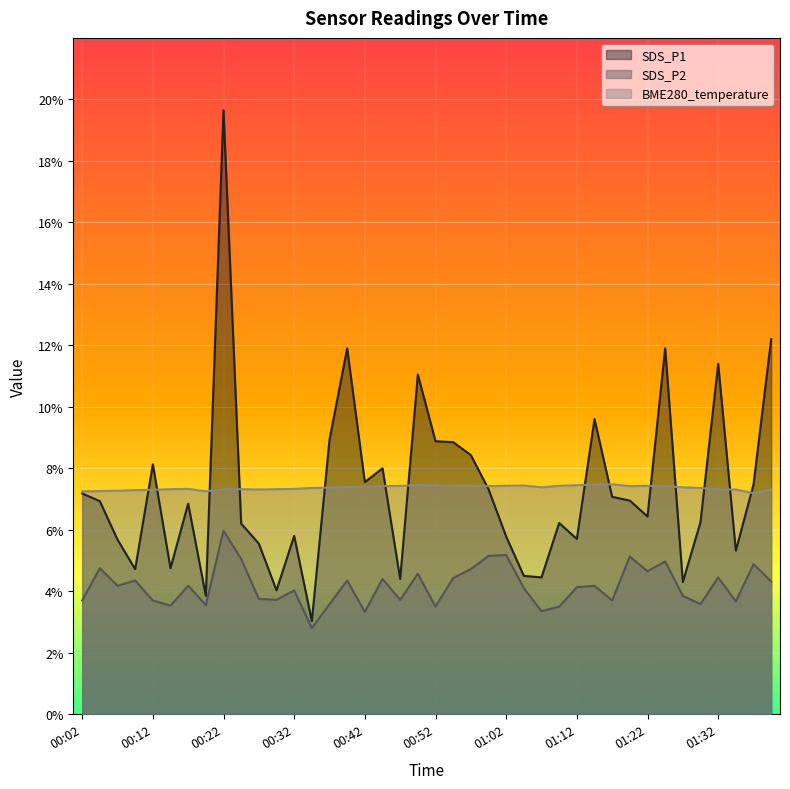

Where is the first local maximum for SDS_P2?

00:04